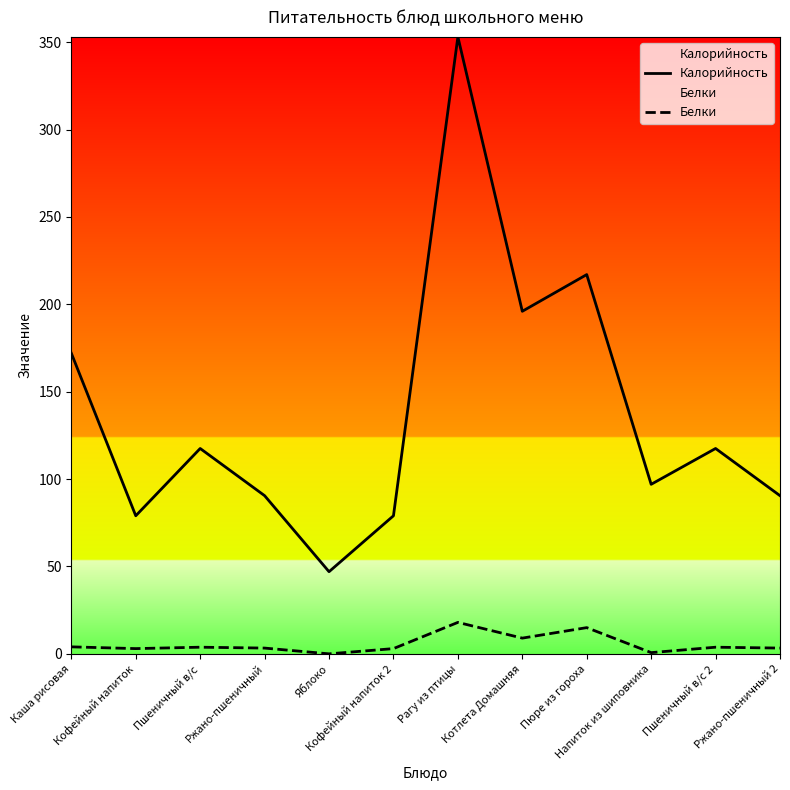

What is the label of the 12th point from the left?

Ржано-пшеничный 2